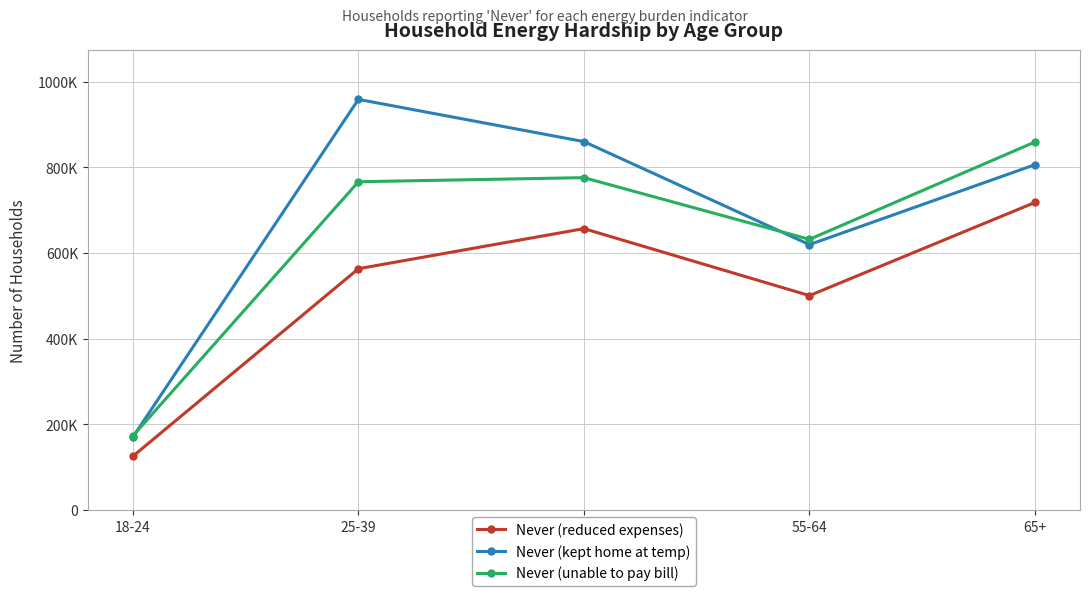

Which series has the largest total across all categories?

Never (kept home at temp)